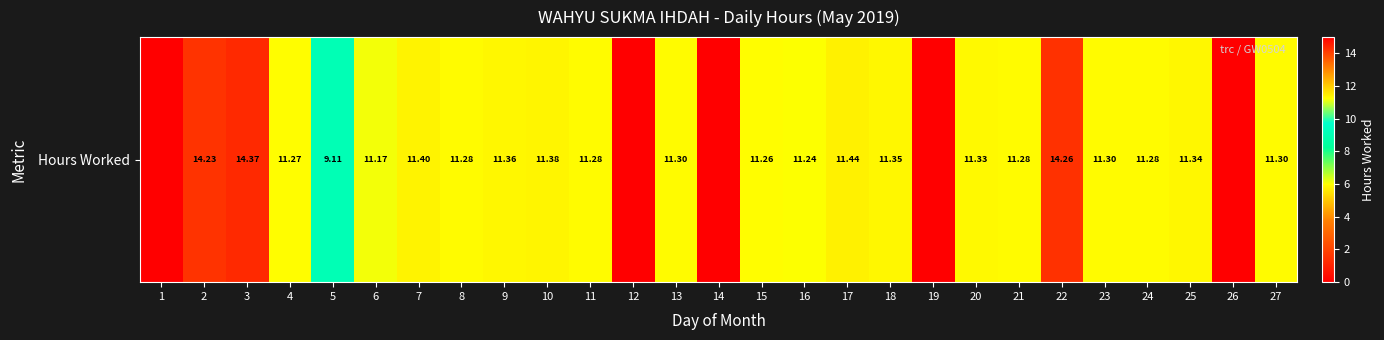

Where is the data nearest to the value 7?

5